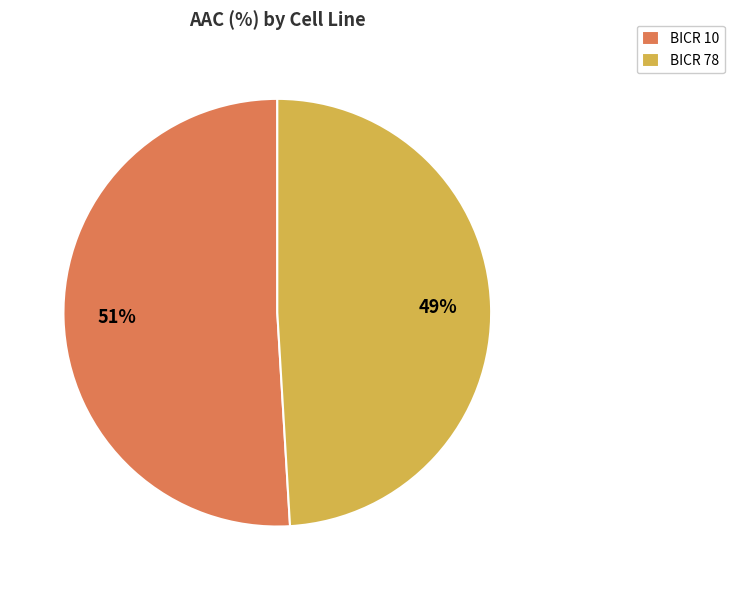

To the nearest percent, what percentage of the pie is BICR 10?

51%